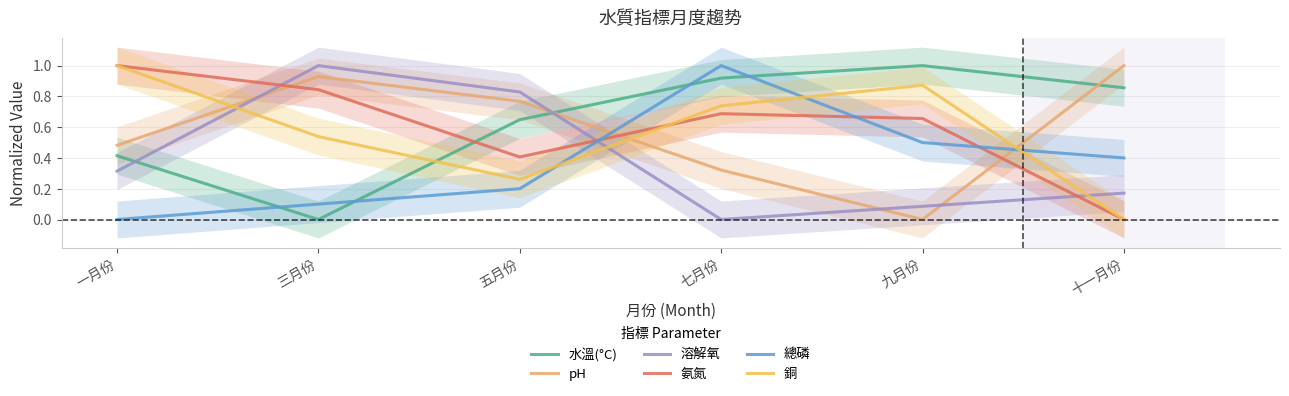

What is the label of the 6th point from the left?

十一月份